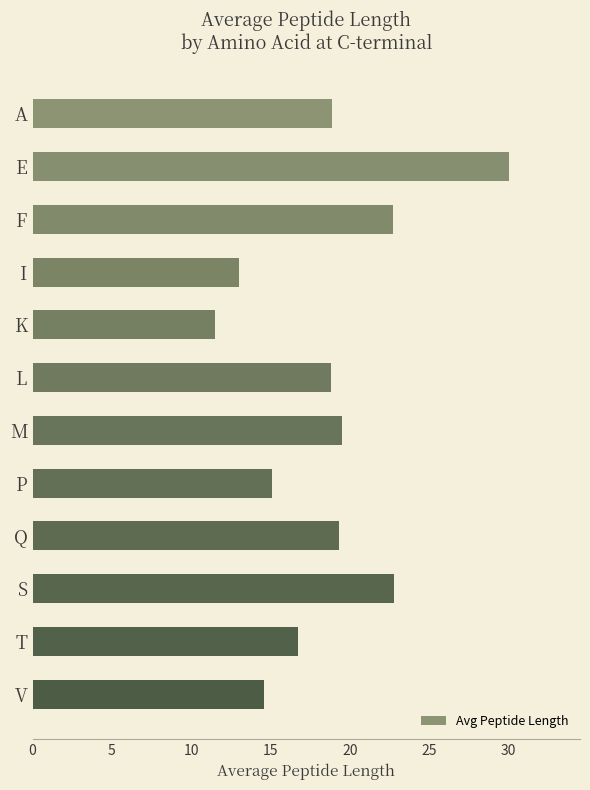

What is the maximum value shown in the chart?

30.0